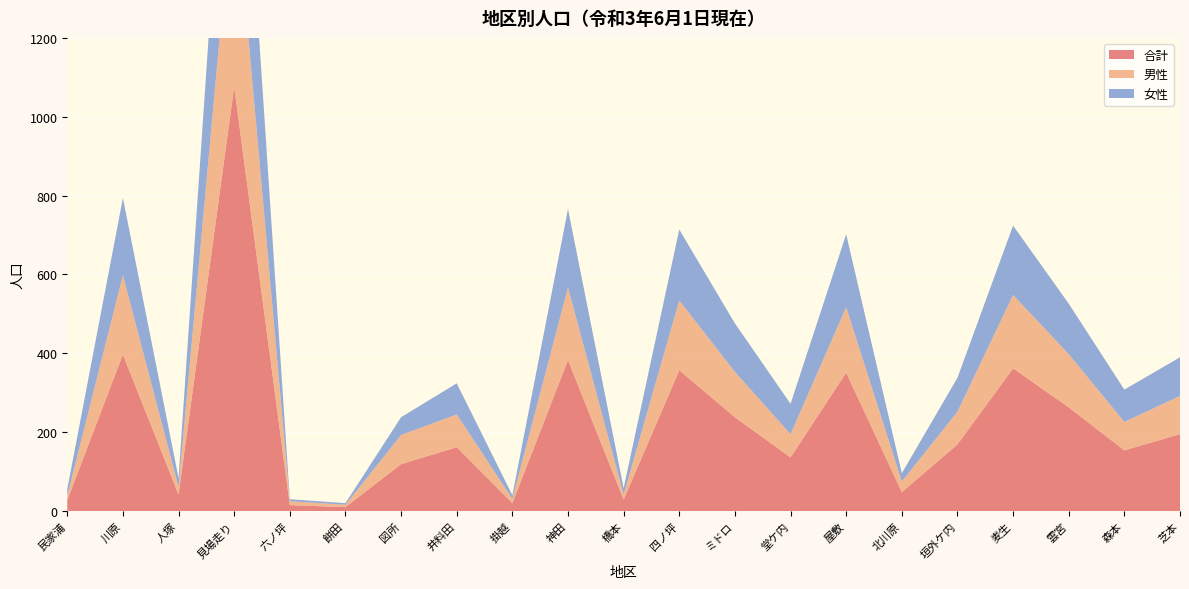

Reading right to left, transcribe all the data shown in this chart.

合計: 195	154	263	362	169	48	351	136	238	357	29	383	20	162	119	10	15	1076	42	397	28
男性: 97	72	135	186	83	27	166	59	115	177	13	184	11	83	74	6	10	529	19	201	11
女性: 98	82	128	176	86	21	185	77	123	180	16	199	9	79	45	4	5	547	23	196	17